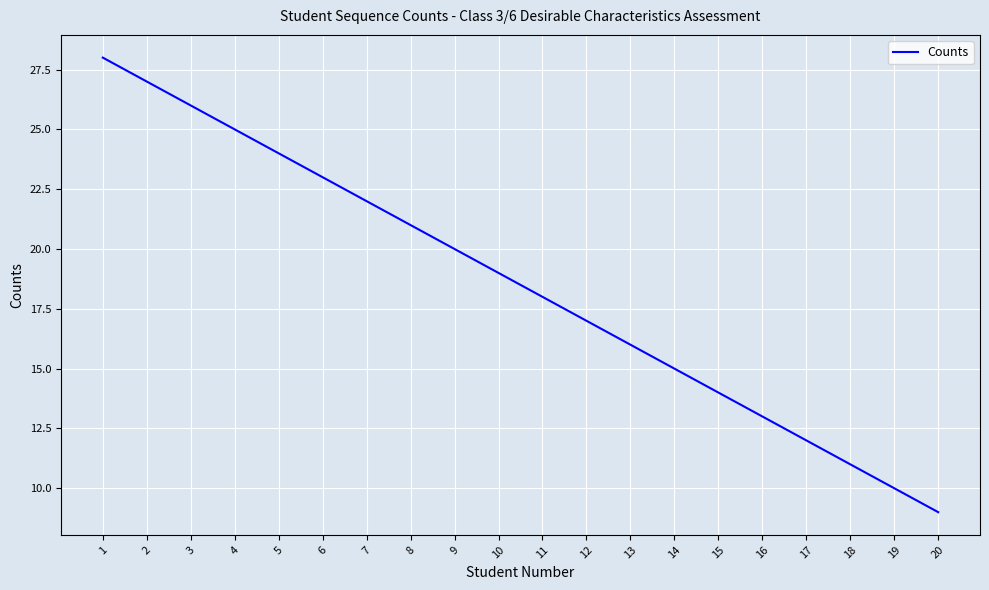

What is the ratio of the value at 15 to the value at 5?

0.6